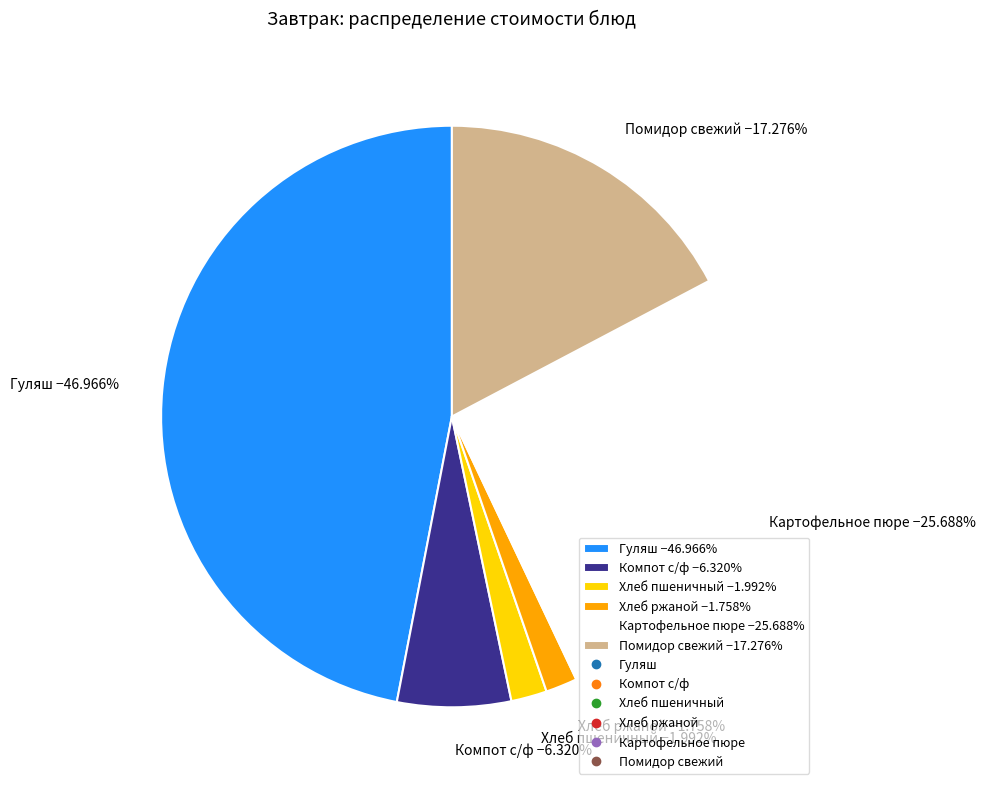

Is there a majority slice in this chart?

No